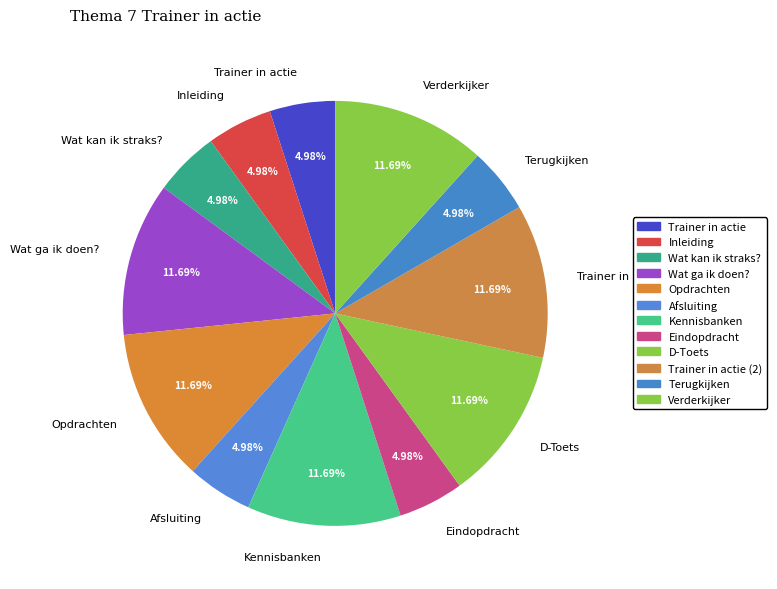

Count the number of slices in the pie.

12